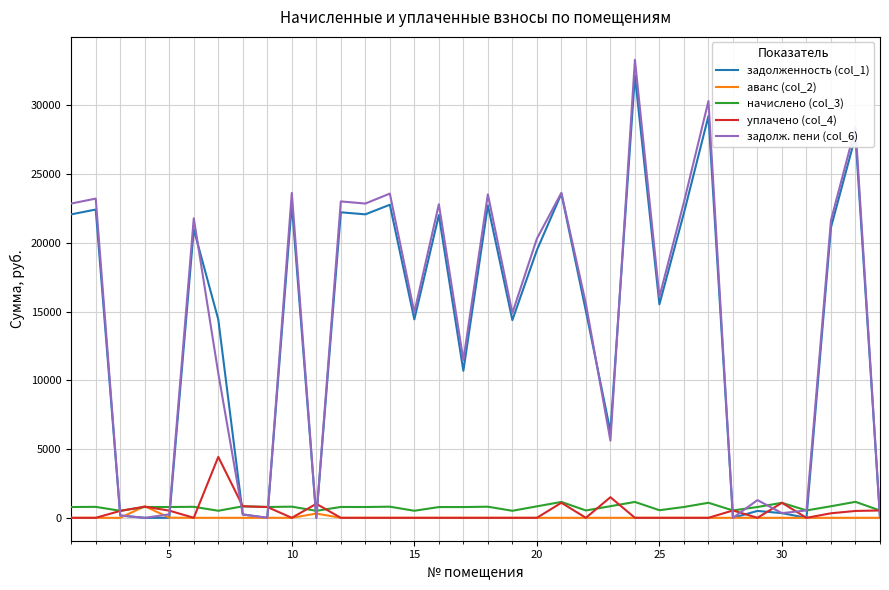

Count the number of categories in the chart.

34